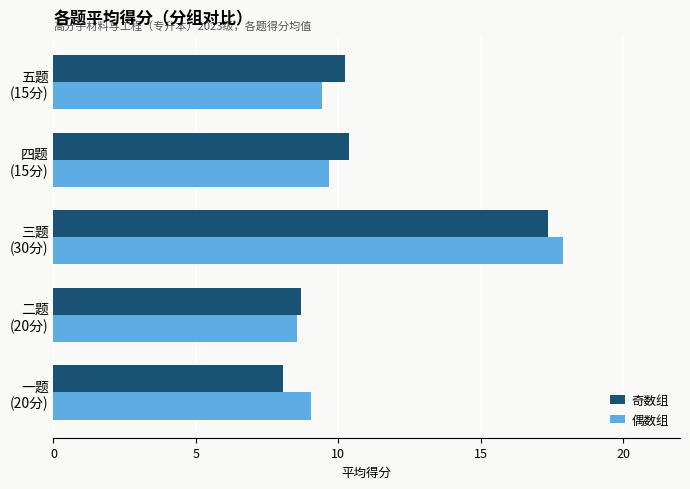

At how many categories does at least one series exceed 10?

3